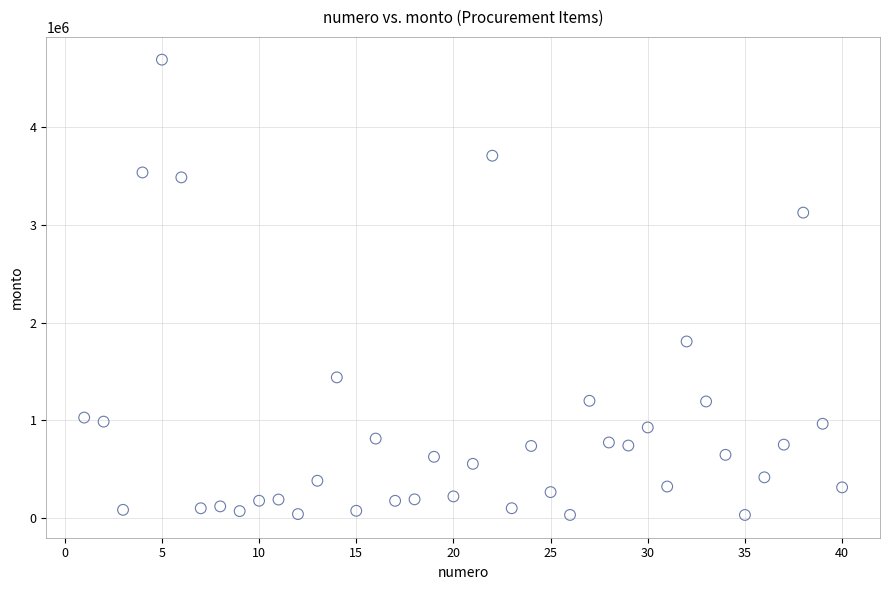

What Y value in the scatter plot is closest to 2362067?

1807506